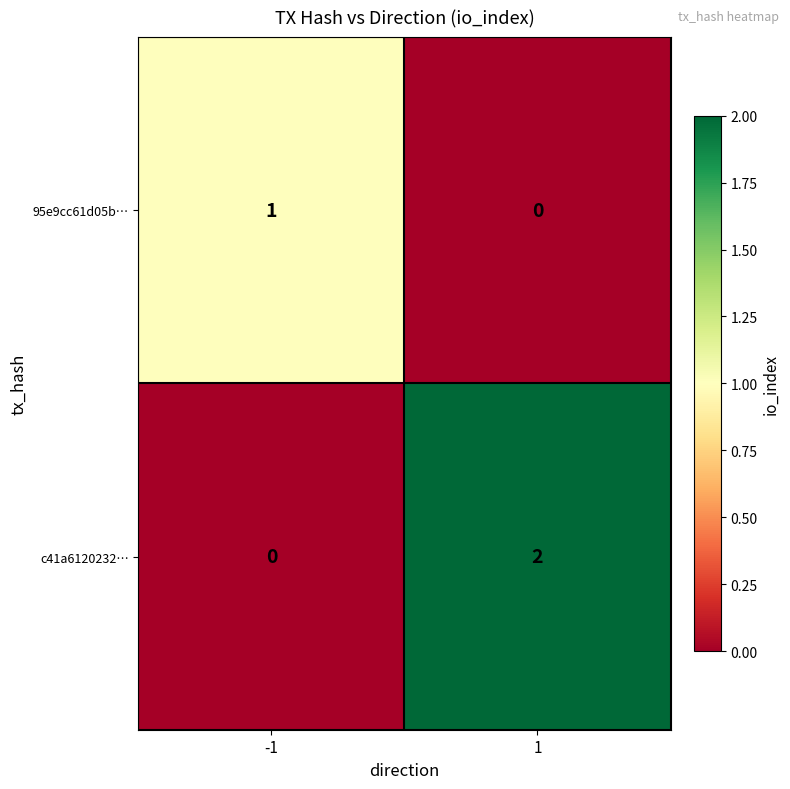

Which series has the largest total across all categories?

c41a6120232…